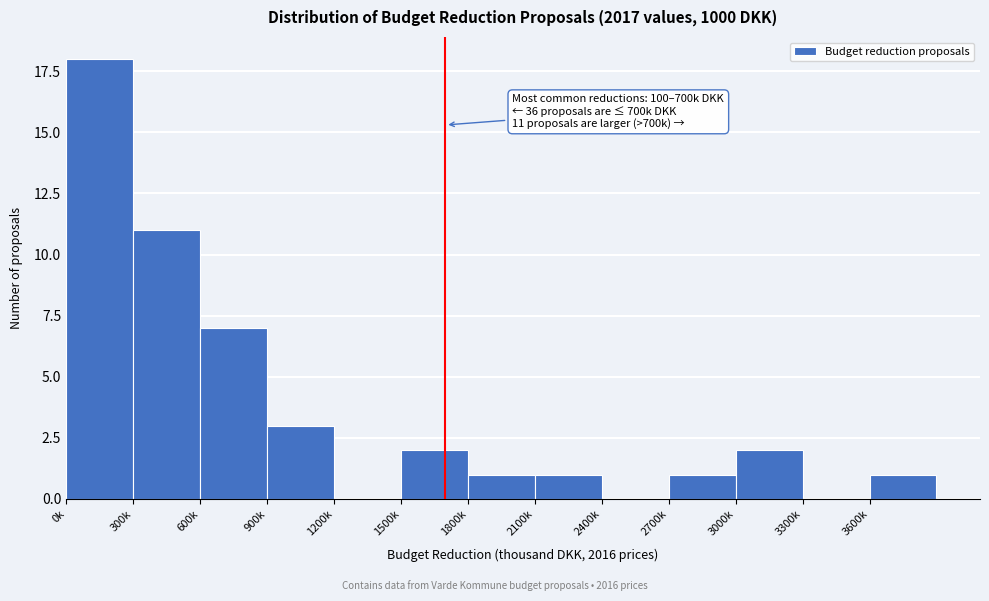

Reading right to left, transcribe all the data shown in this chart.

3600k=1	3300k=0	3000k=2	2700k=1	2400k=0	2100k=1	1800k=1	1500k=2	1200k=0	900k=3	600k=7	300k=11	0k=18